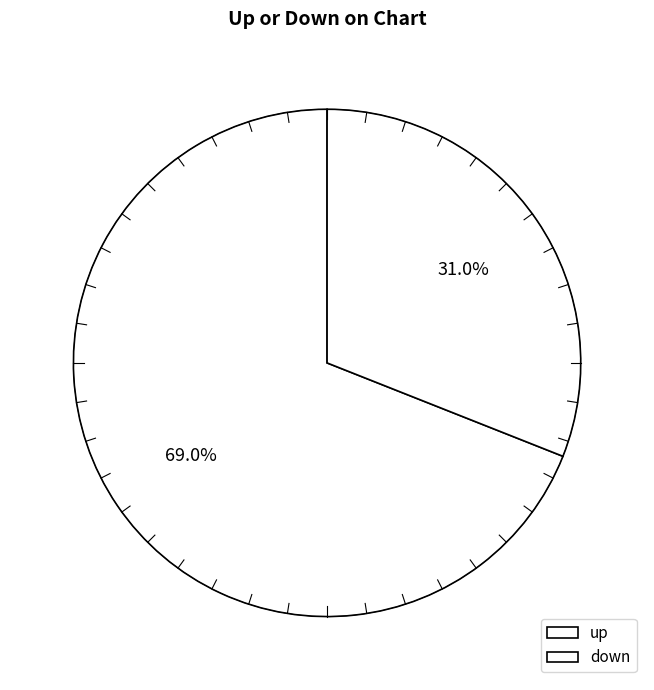

To the nearest percent, what is the combined percentage of up and down?

100%